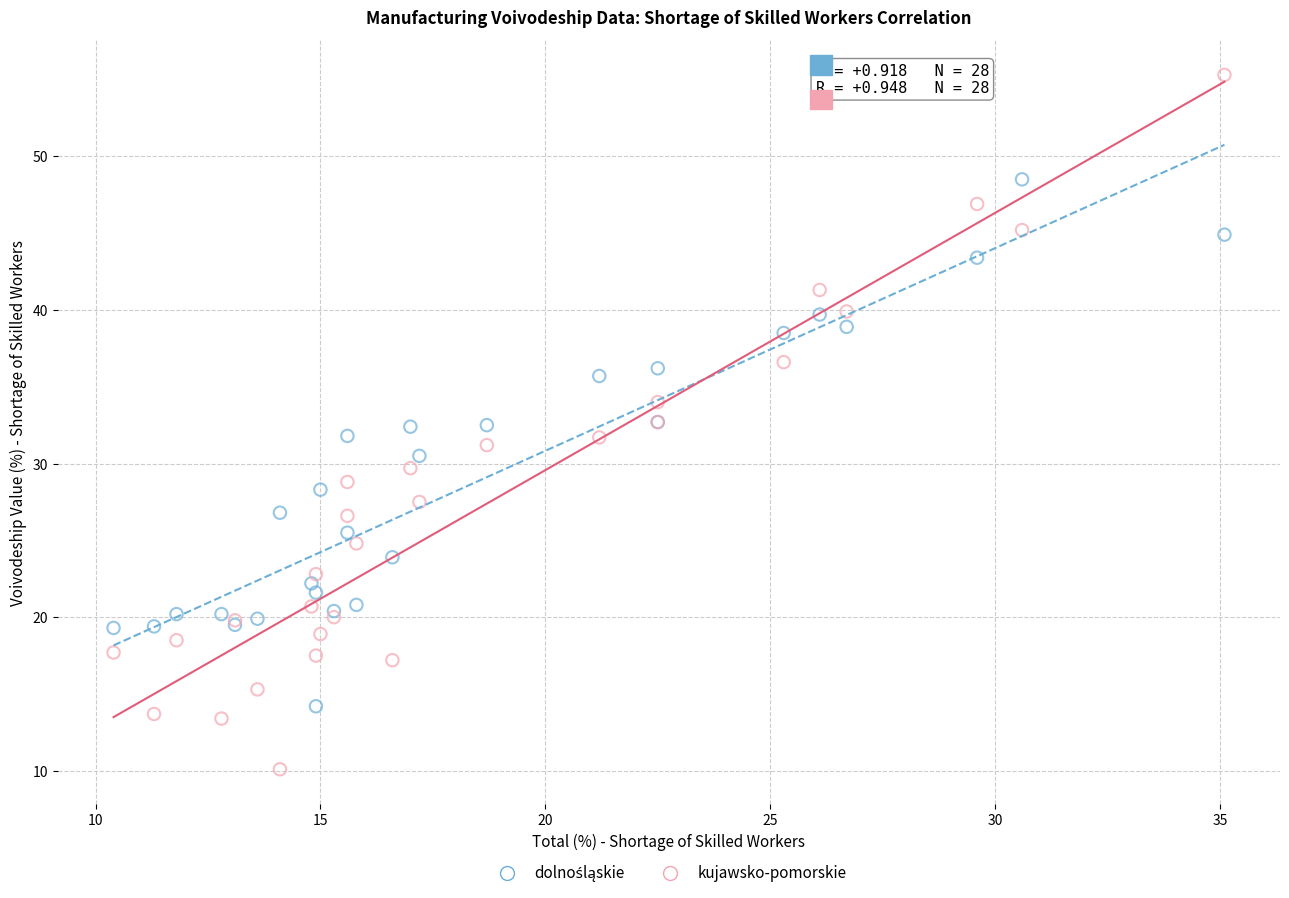

Which series reaches the maximum Y coordinate?

kujawsko-pomorskie